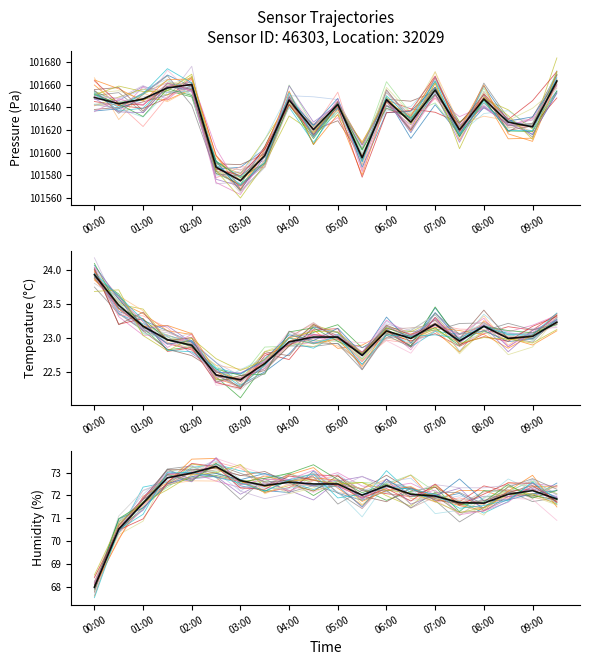

What is the difference between the humidity values at 02:00 and 05:30?

1.0